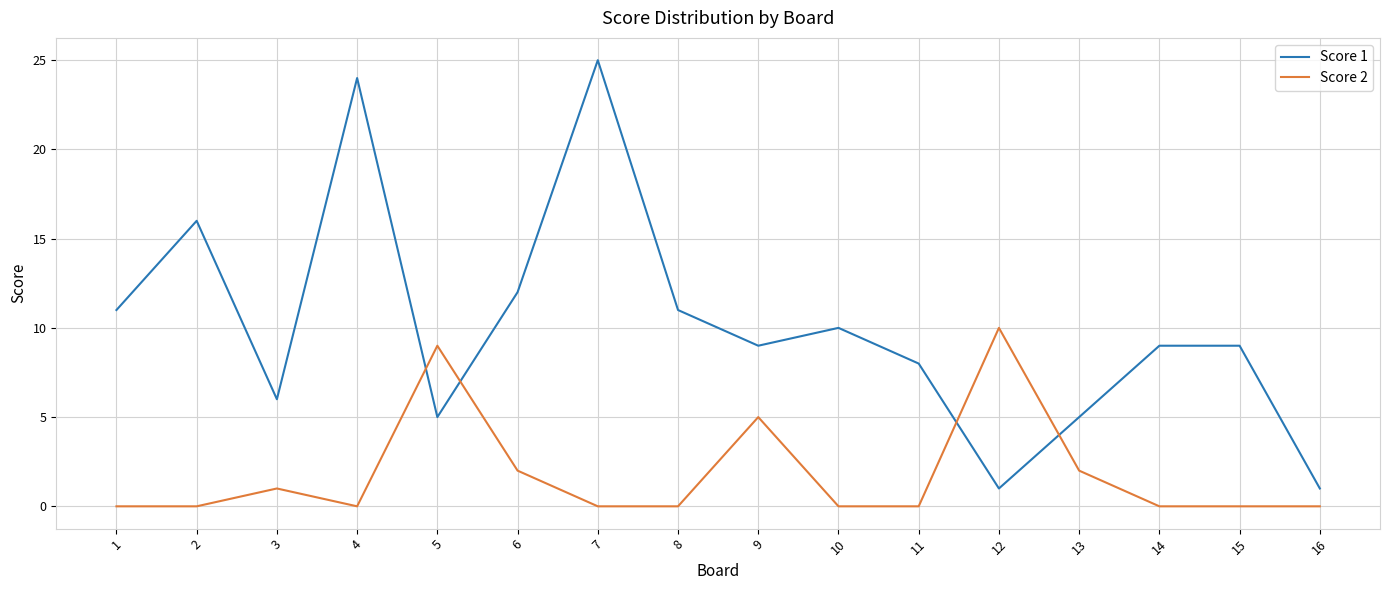

Rank the series by their average value, from lowest to highest.

Score 2, Score 1